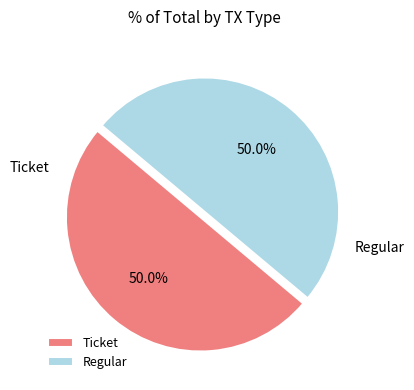

How many segments does this pie chart have?

2